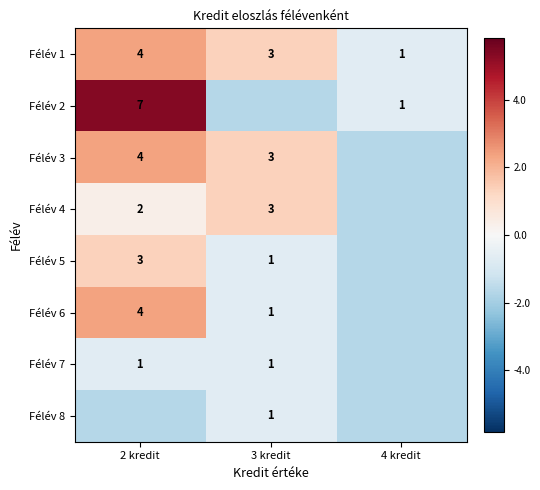

How many data points does each series have?

3